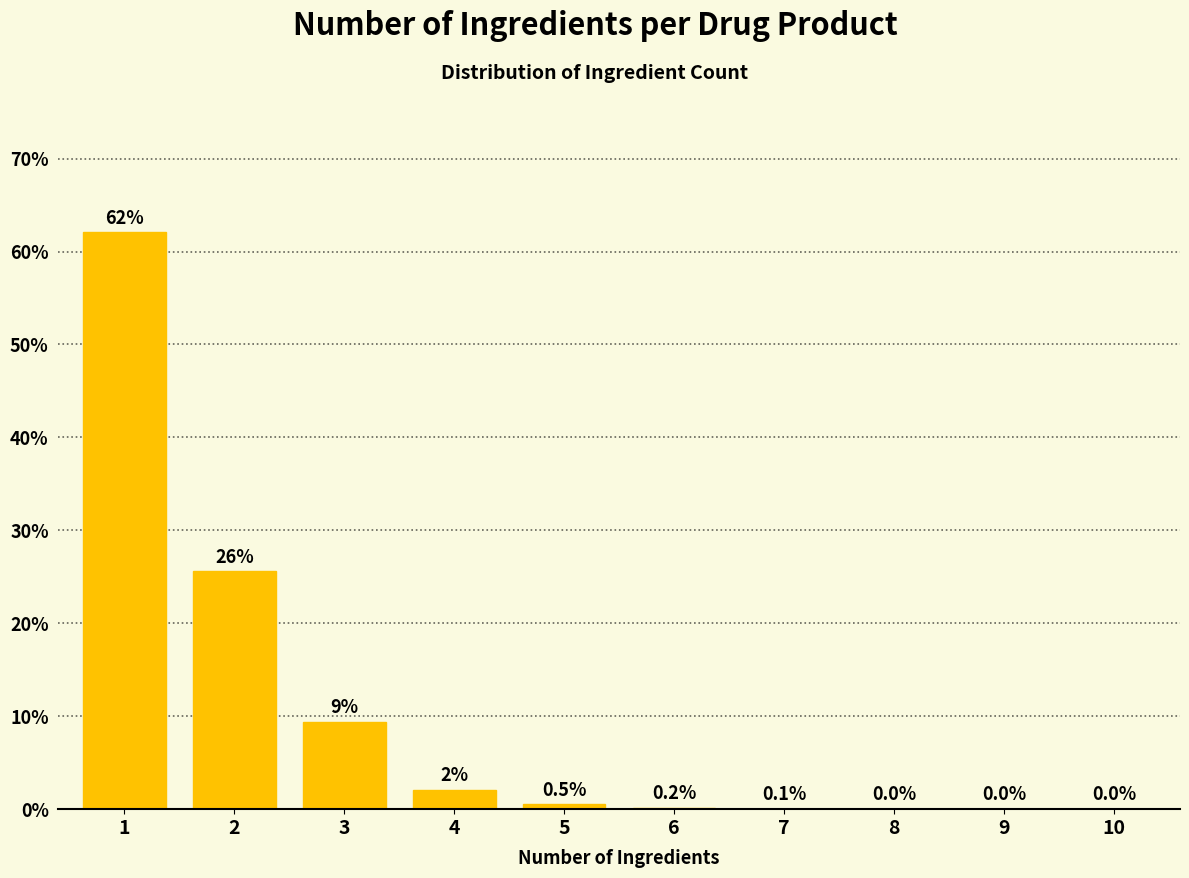

What is the greatest value displayed?

62.1